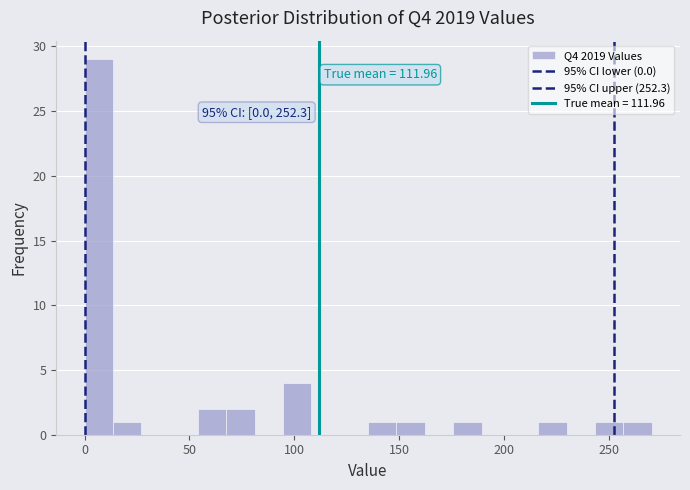

Read against the x-axis, roughly where is the centre of the tallest bar?

5